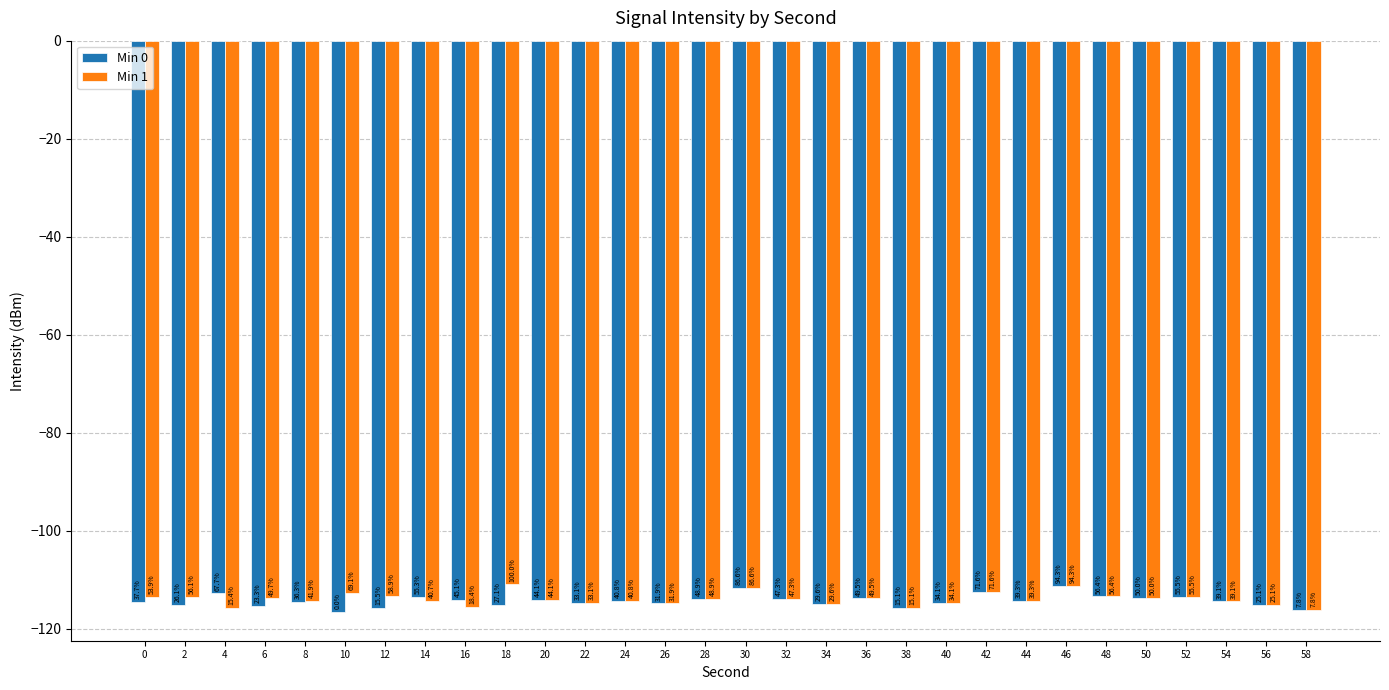

What is the difference between the maximum and minimum values in the Min 0 series?

5.3